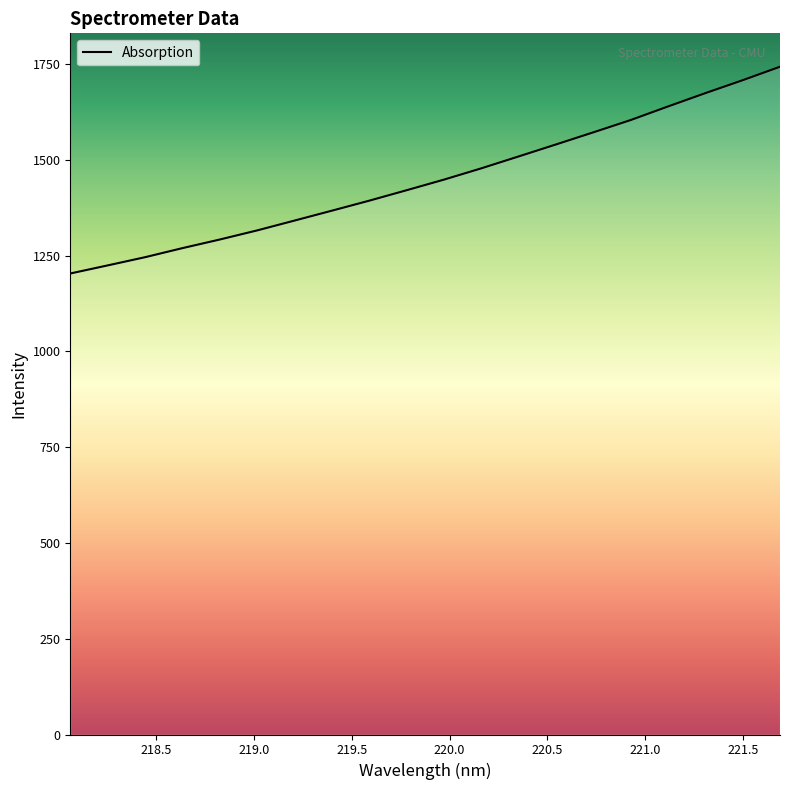

What is the maximum value shown in the chart?

1743.2